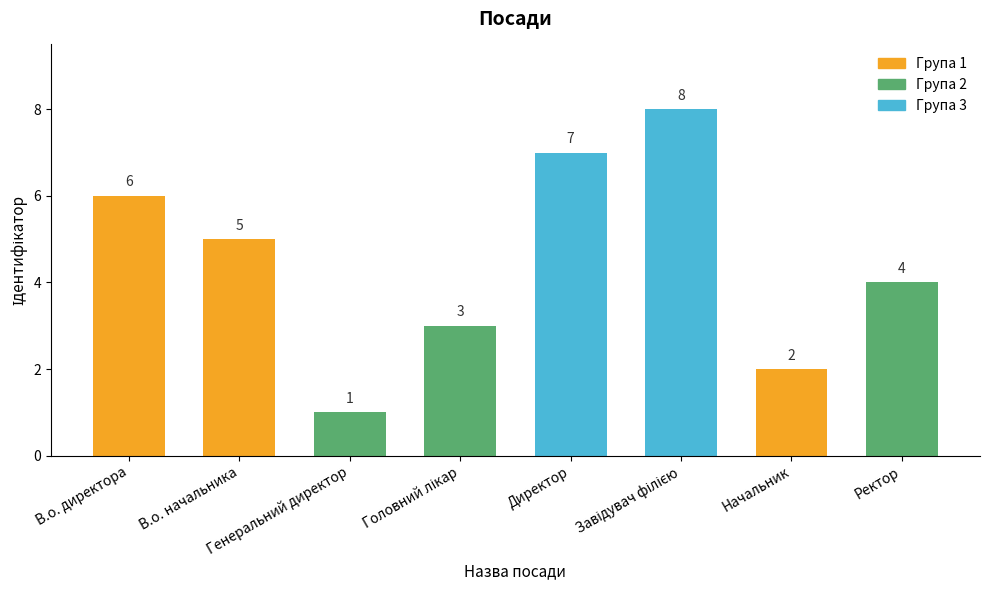

Is it true that the value at Директор is 7?

True